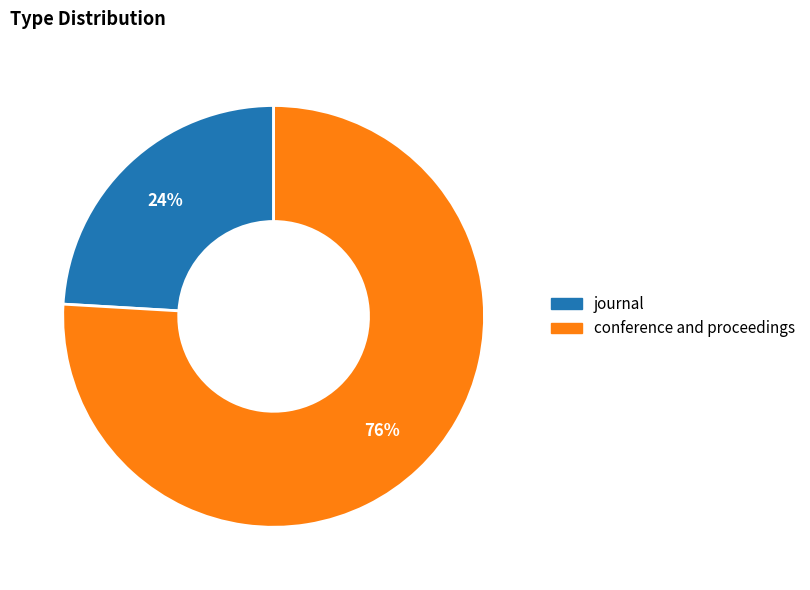

To the nearest percent, what percentage of the pie is journal?

24%